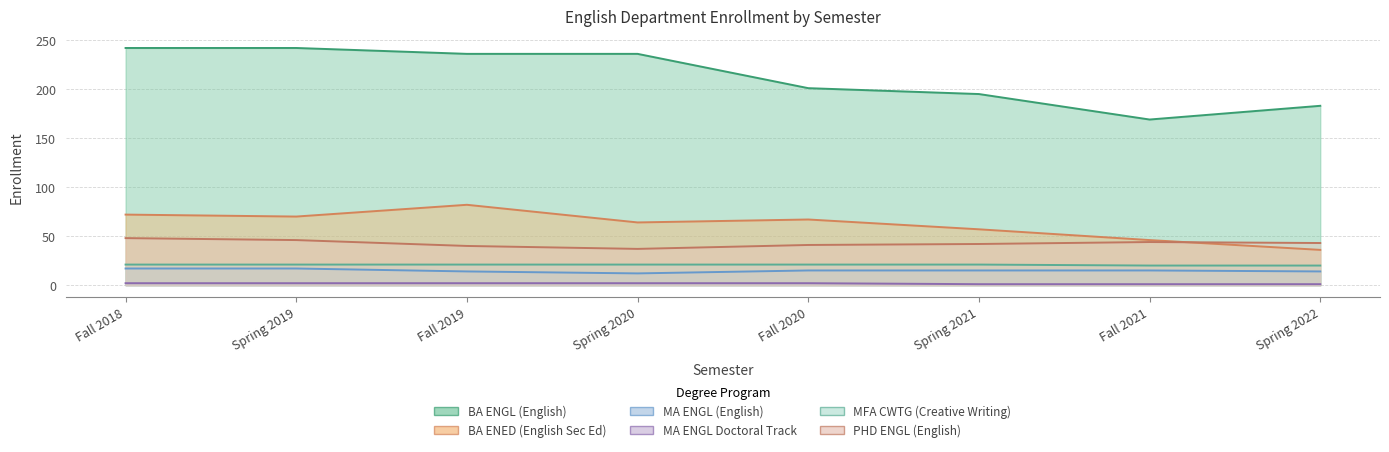

What is the label of the 3rd point from the right?

Spring 2021